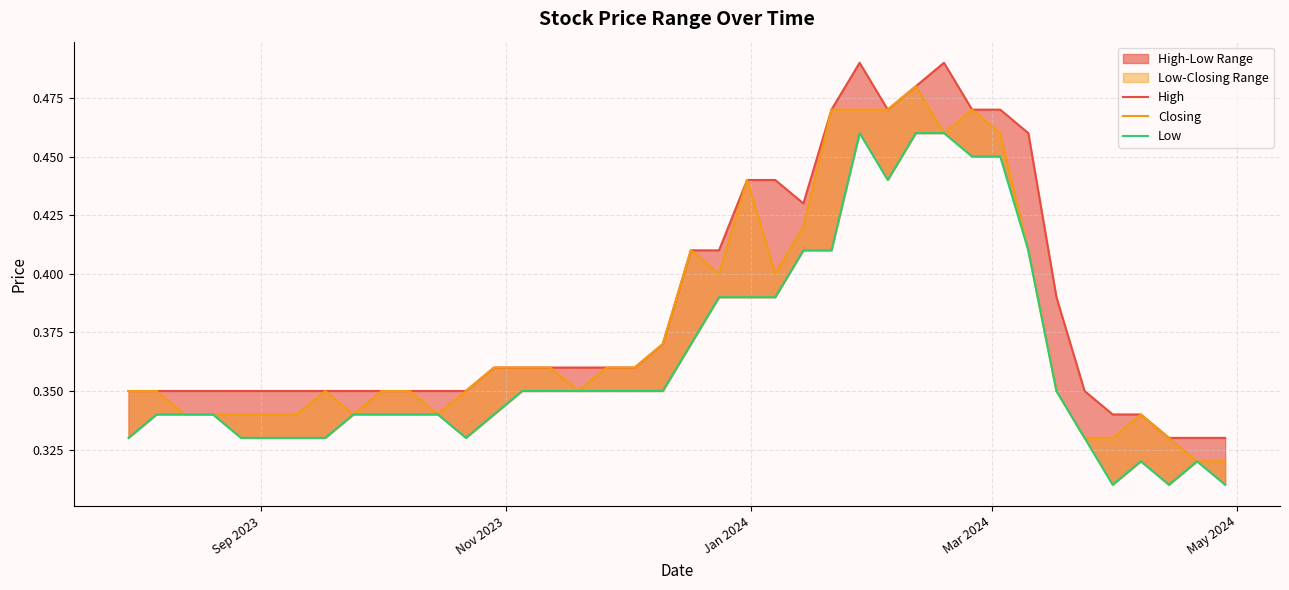

True or false: Low has a value of 0.3 at Sep 2023.

True